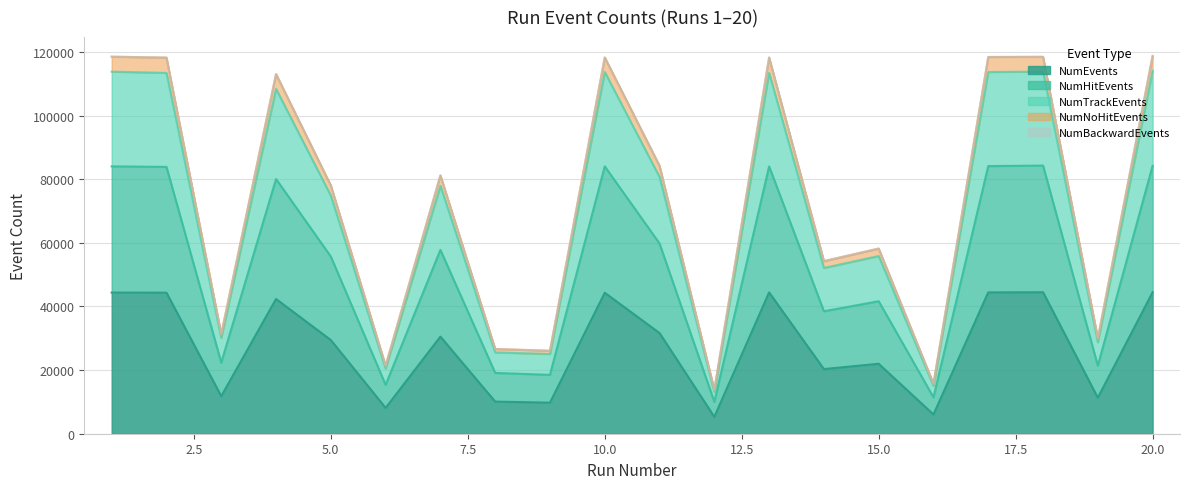

What is the difference between the NumEvents values at 8 and 16?

4054